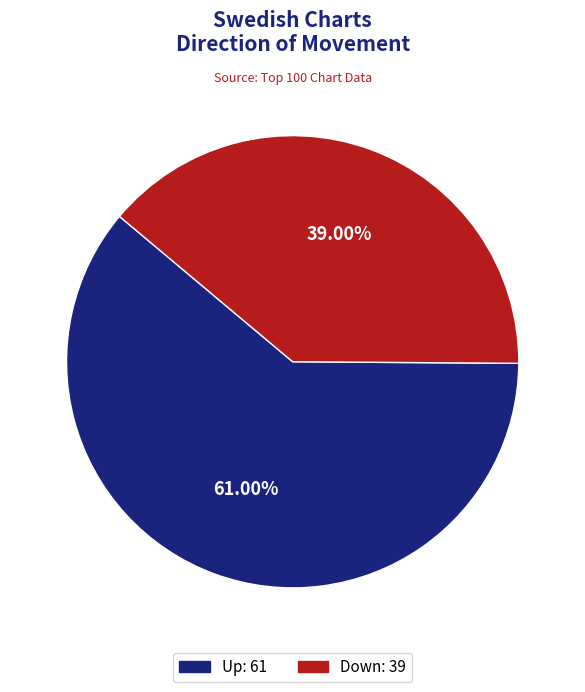

Is there any slice that represents more than half of the pie?

Yes